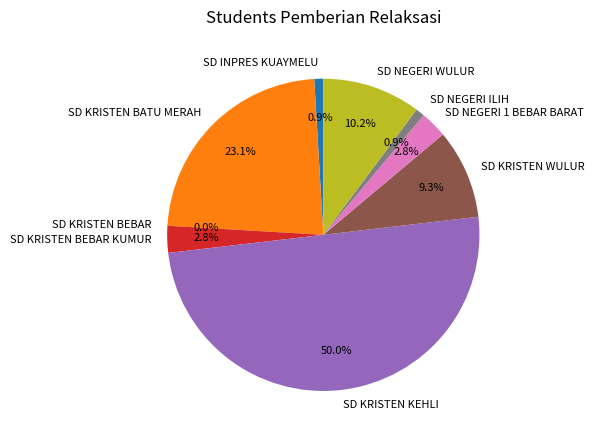

Approximately how many times larger is the value at SD KRISTEN BATU MERAH compared to SD KRISTEN WULUR?

2.5